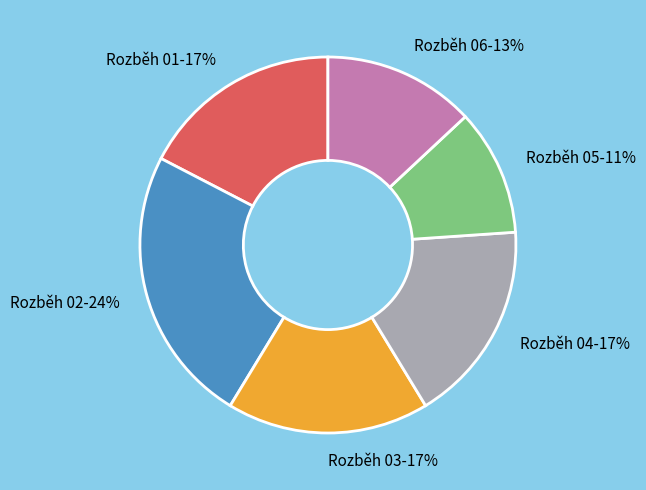

Combined, do Rozběh 05 and Rozběh 02 account for over 50%?

No